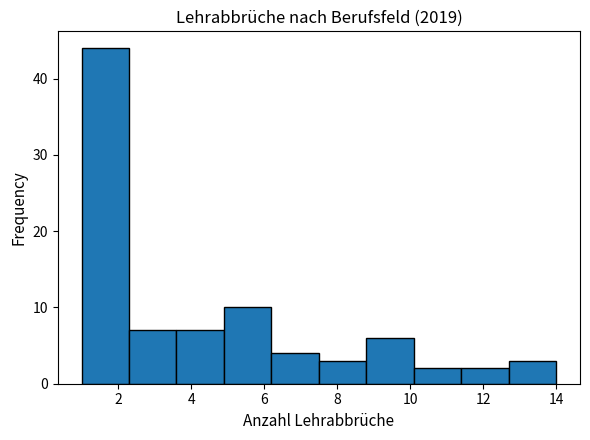

Reading left to right, list every bar in this chart as the range it spans on the x-axis followed by its height. Neither the bar edges nor the heights are printed on the chart, so give them approximately, as read against the axes.

1.0 to 2.3: 44
2.3 to 3.6: 7
3.6 to 4.9: 7
4.9 to 6.2: 10
6.2 to 7.5: 4
7.5 to 8.8: 3
8.8 to 10.1: 6
10.1 to 11.4: 2
11.4 to 12.7: 2
12.7 to 14.0: 3